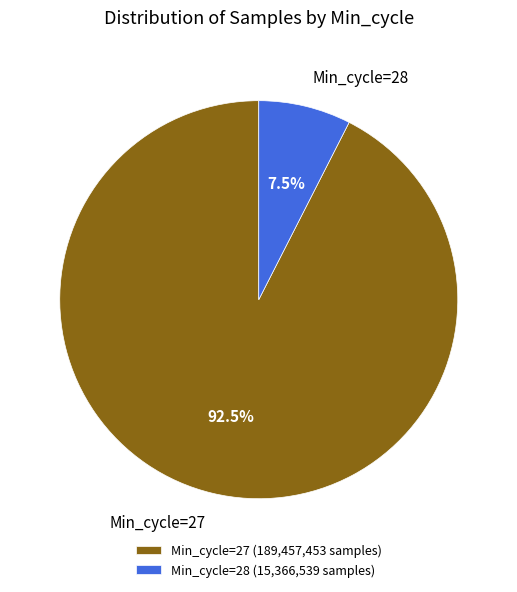

To the nearest percent, what is the average slice percentage?

50%